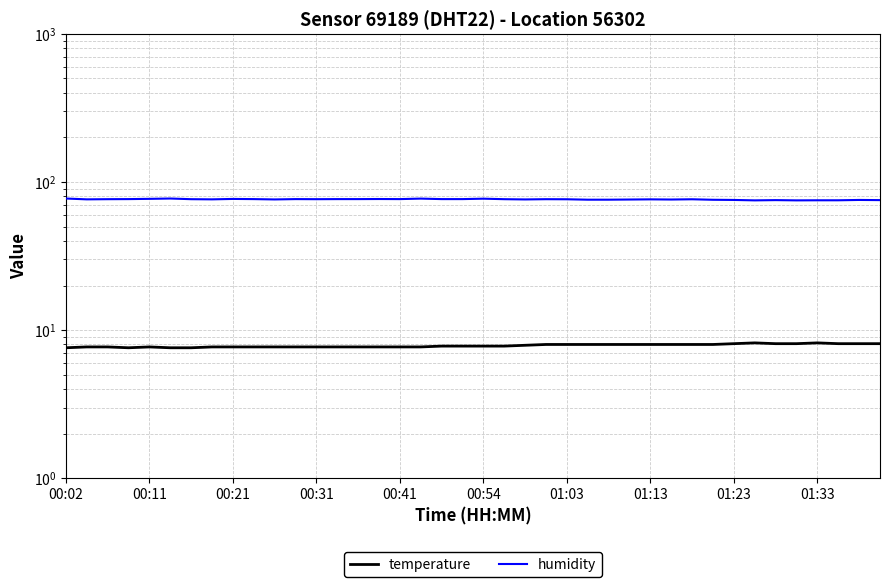

At which category does the chart reach its minimum across all series?

00:02